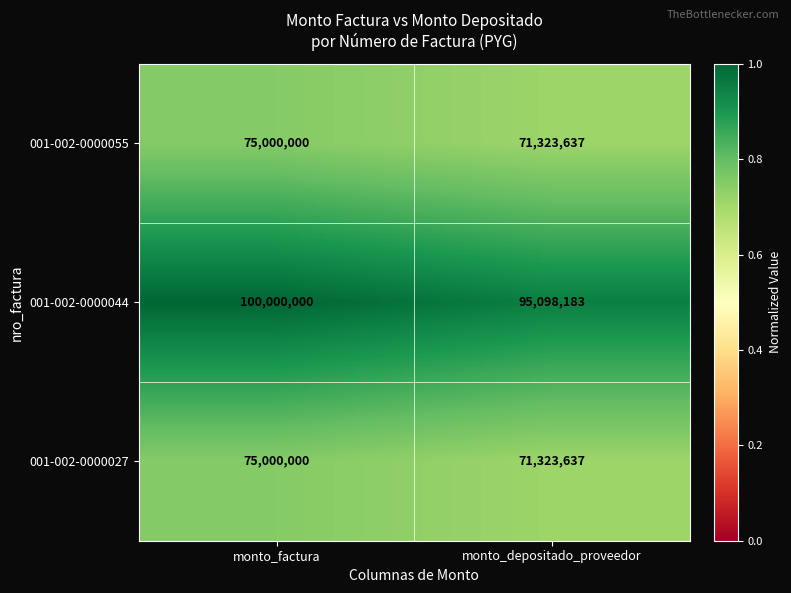

The 001-002-0000055 series shows 71323637 at monto_depositado_proveedor. True or false?

True